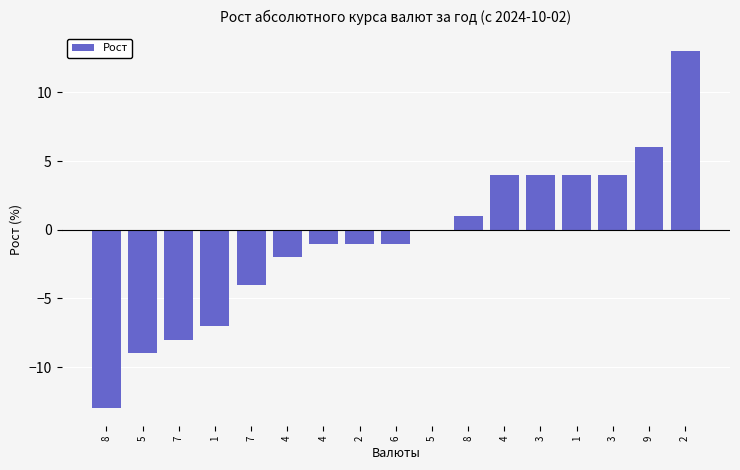

Rank the categories by value from lowest to highest.

8, 5, 7, 1, 7, 4, 4, 2, 6, 5, 8, 4, 3, 1, 3, 9, 2